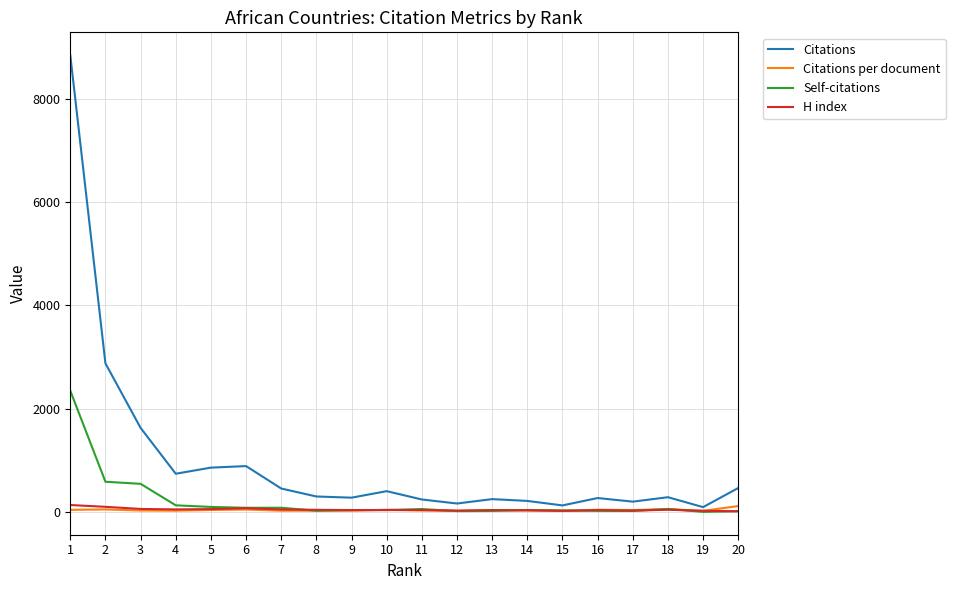

What is the greatest value displayed?

8839.0